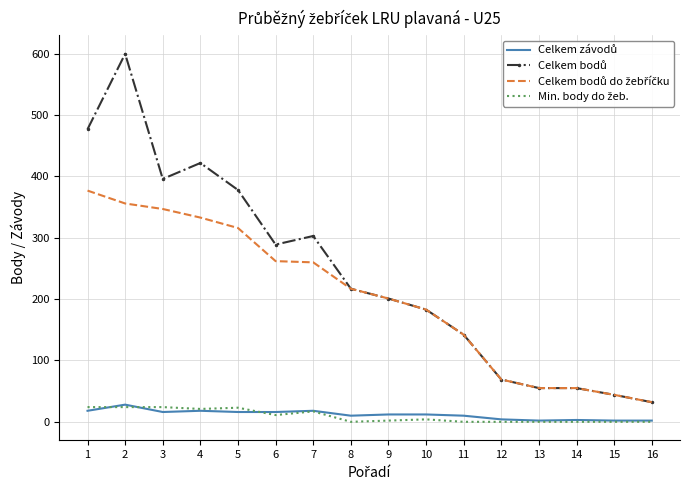

What is the maximum value shown in the chart?

600